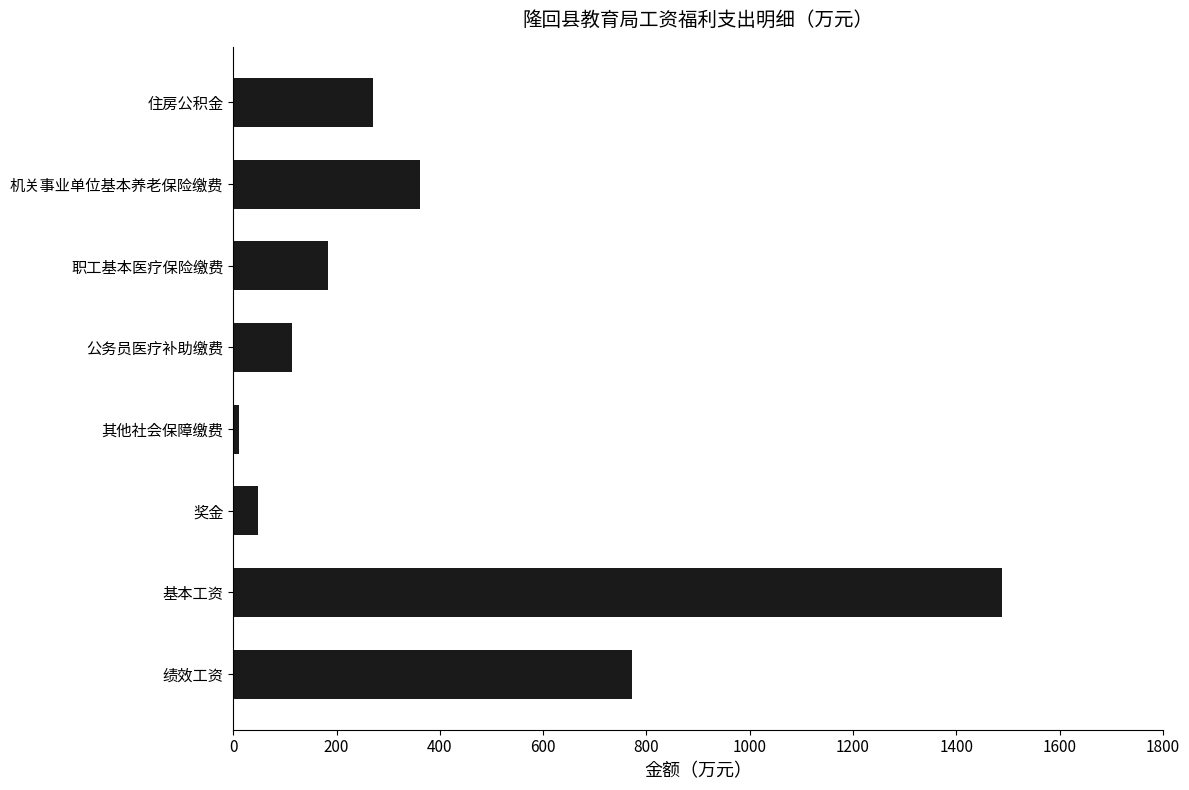

List the labels in order of value, smallest first.

其他社会保障缴费, 奖金, 公务员医疗补助缴费, 职工基本医疗保险缴费, 住房公积金, 机关事业单位基本养老保险缴费, 绩效工资, 基本工资